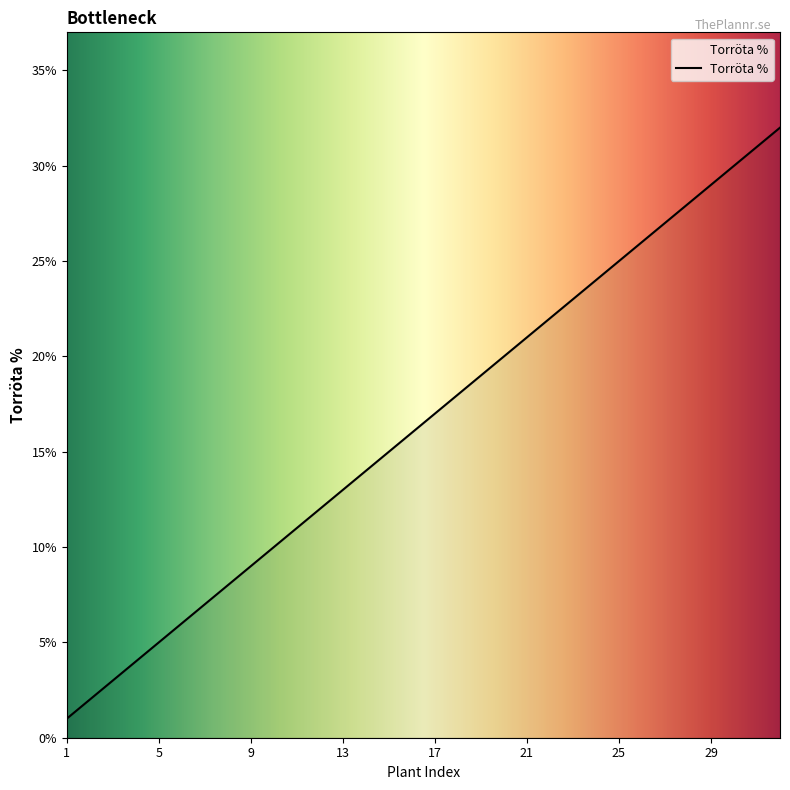

What is the greatest value displayed?

32